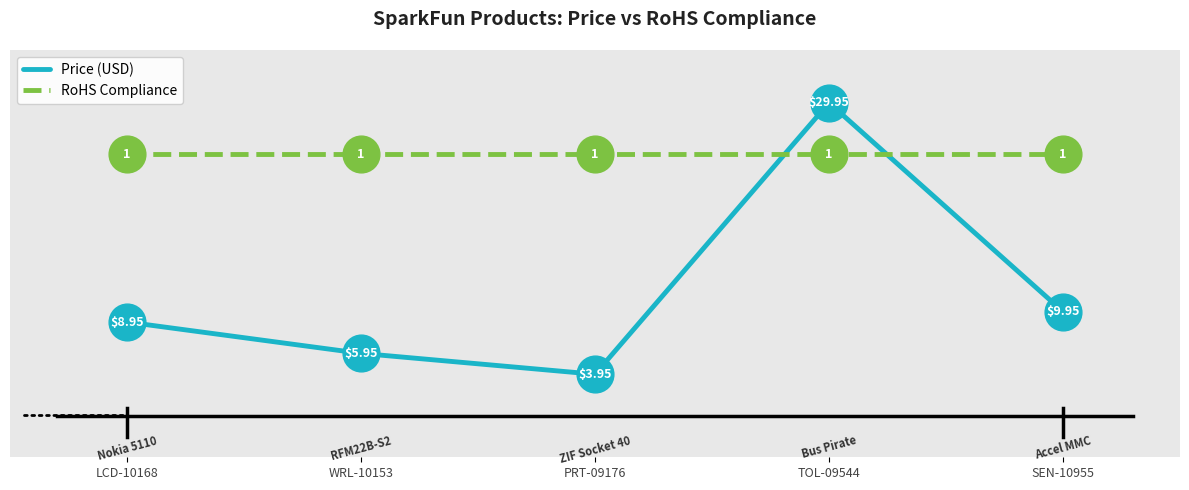

Between LCD-10168 and PRT-09176, which series saw the biggest shift?

Price (USD)